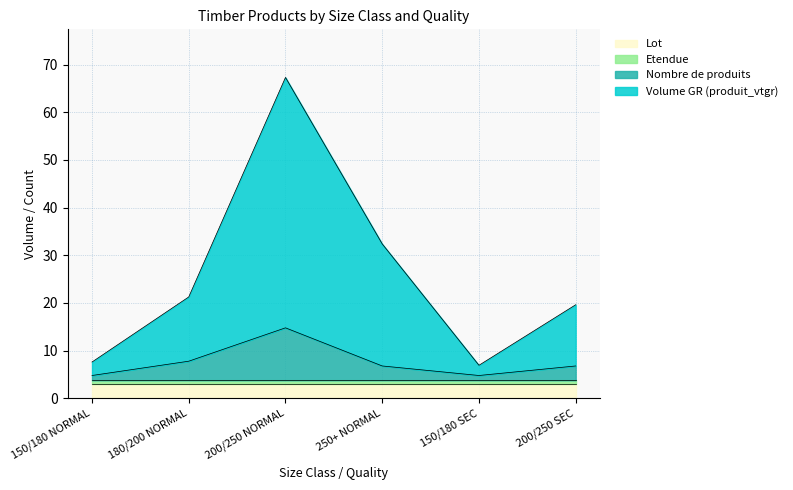

Between 180/200 NORMAL and 150/180 NORMAL, which is larger?

180/200 NORMAL